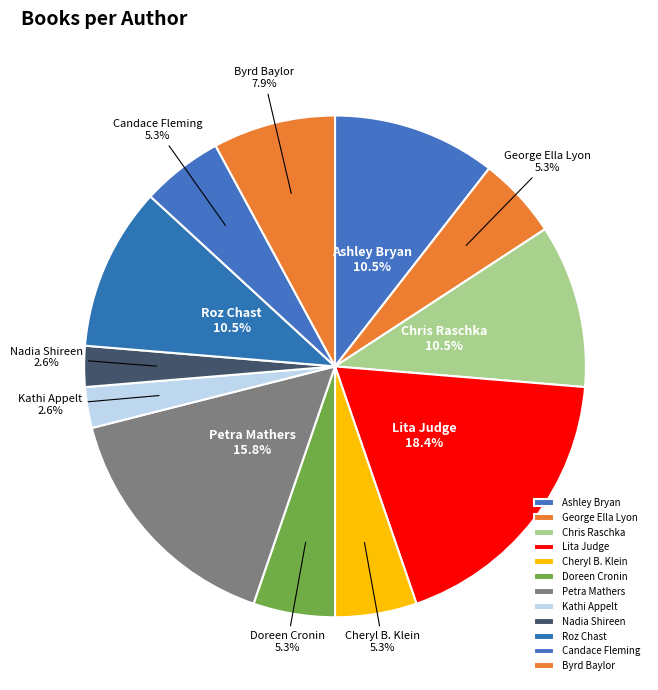

How many slices are in this pie chart?

12